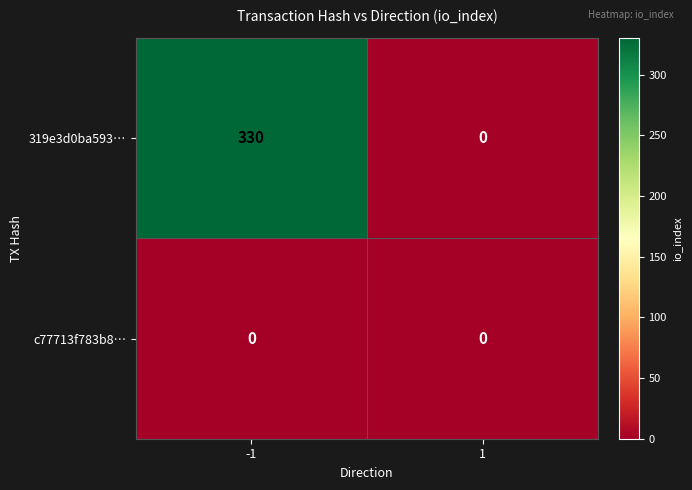

Which series has the largest range (max minus min)?

319e3d0ba593…